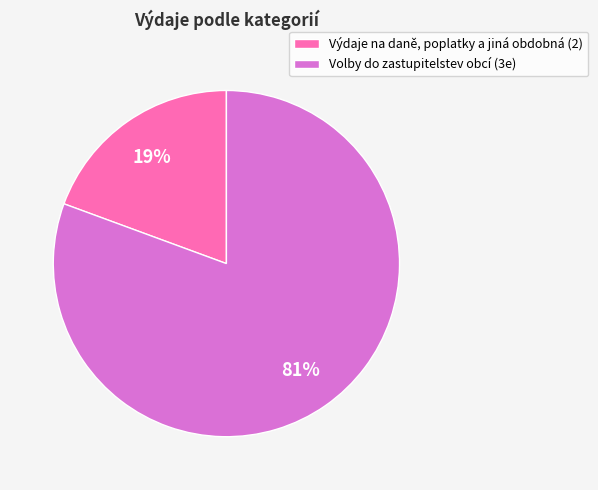

Rank the categories by value from highest to lowest.

Volby do zastupitelstev obcí (3e), Výdaje na daně, poplatky a jiná obdobná (2)